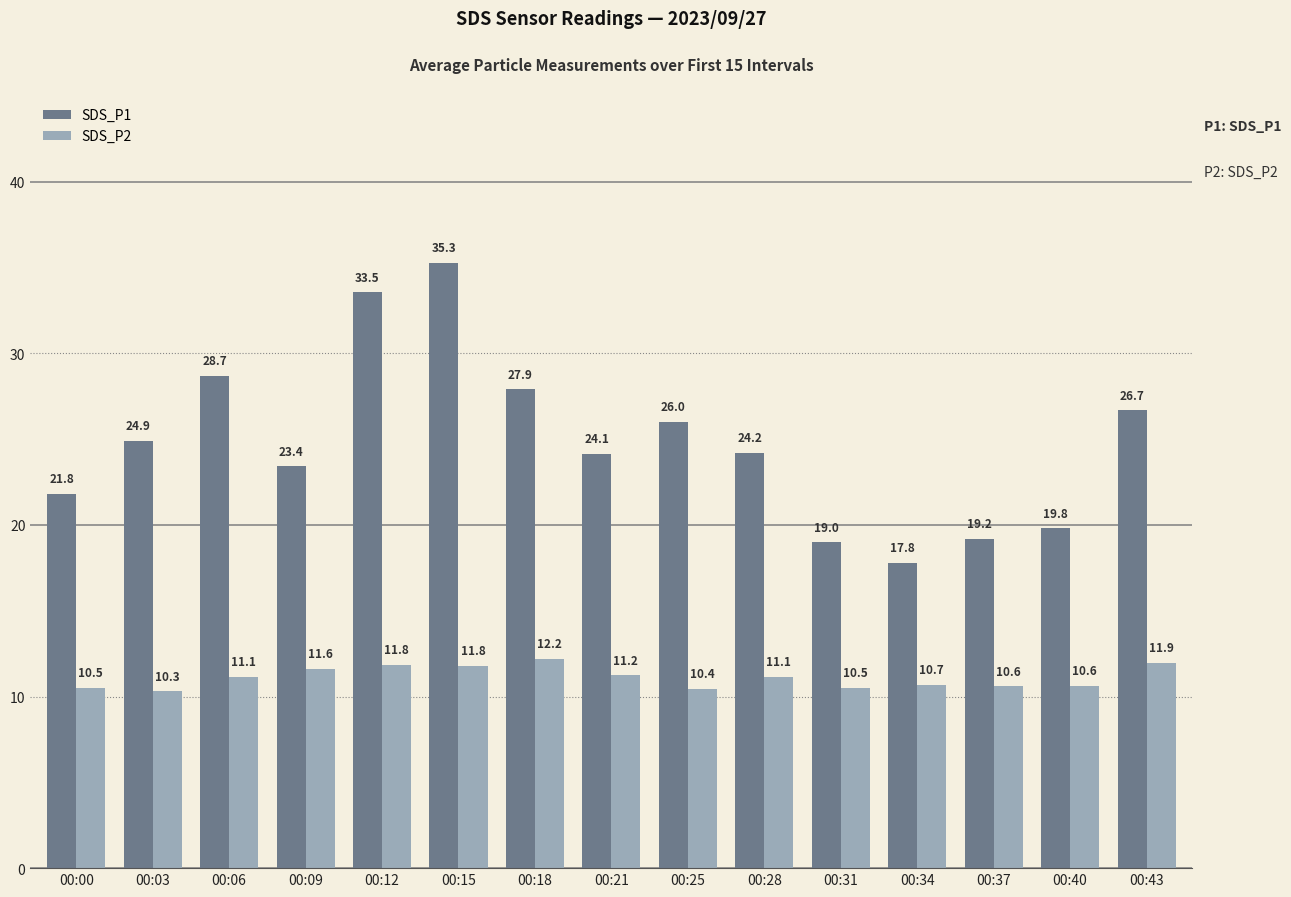

What is the average value of the SDS_P1 series?

24.8